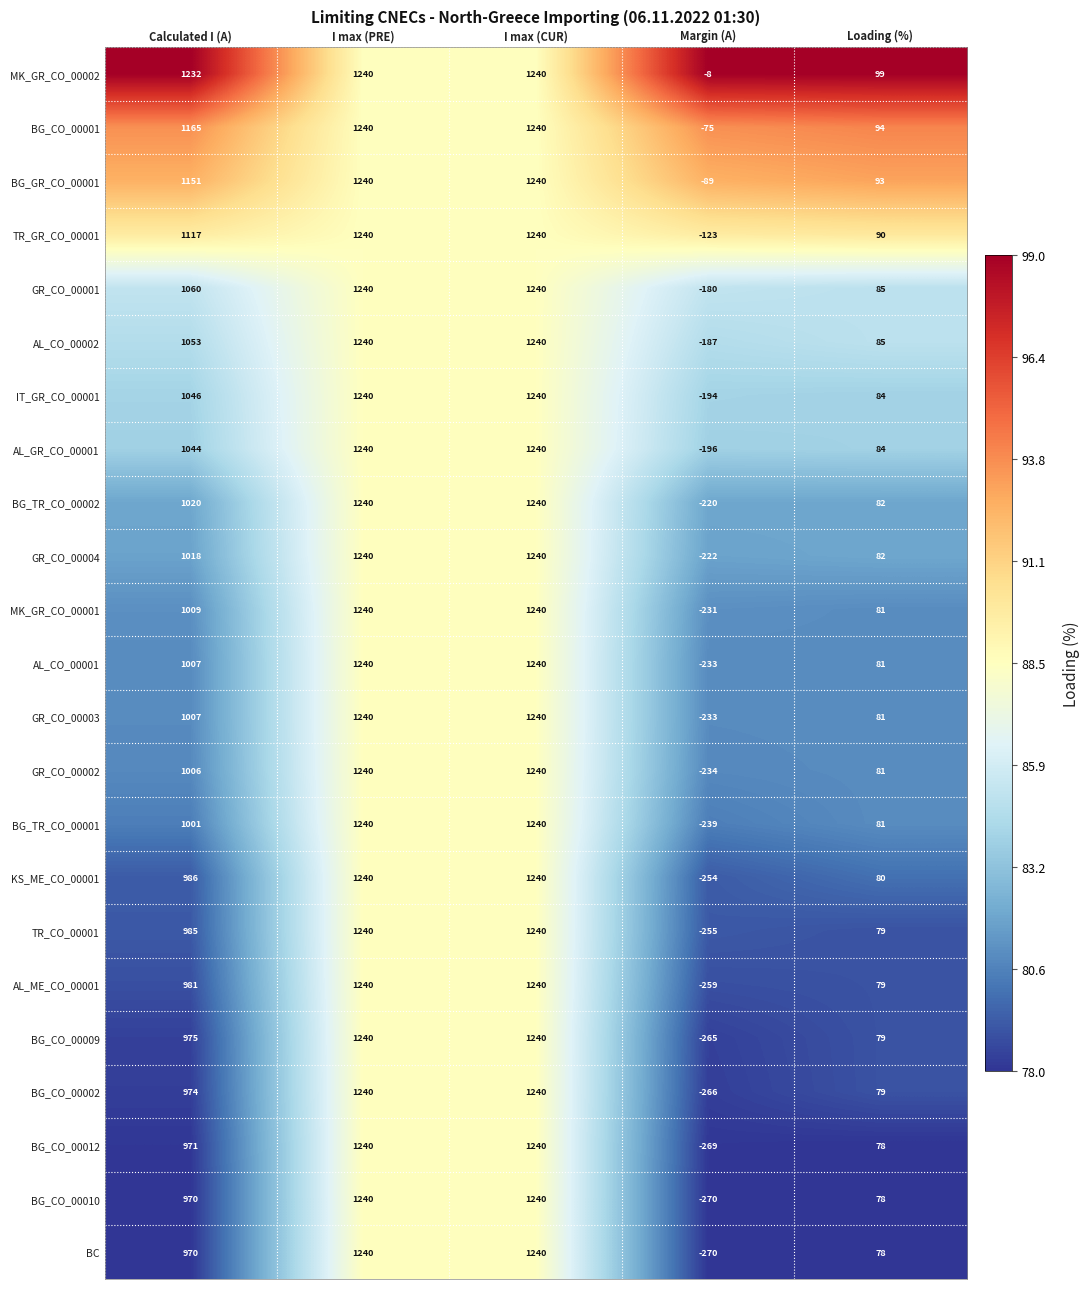

What is the minimum value shown in the chart?

-270